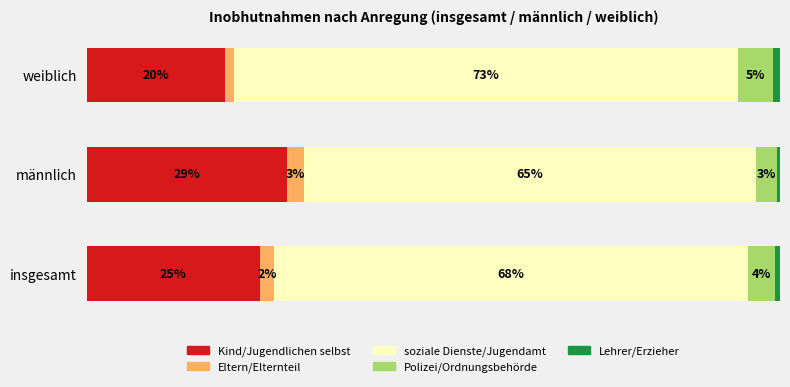

At which label does Kind/Jugendlichen selbst reach its minimum?

weiblich